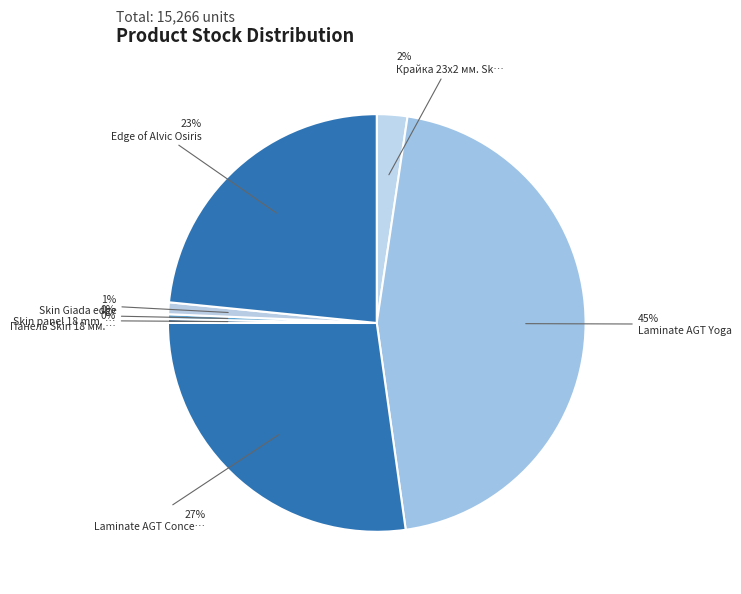

How many slices are in this pie chart?

7